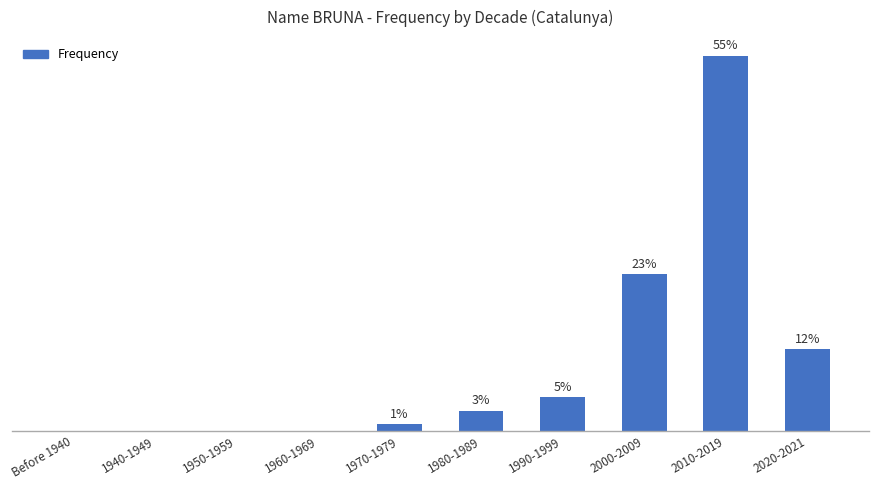

Which has a higher value, 2020-2021 or 1980-1989?

2020-2021